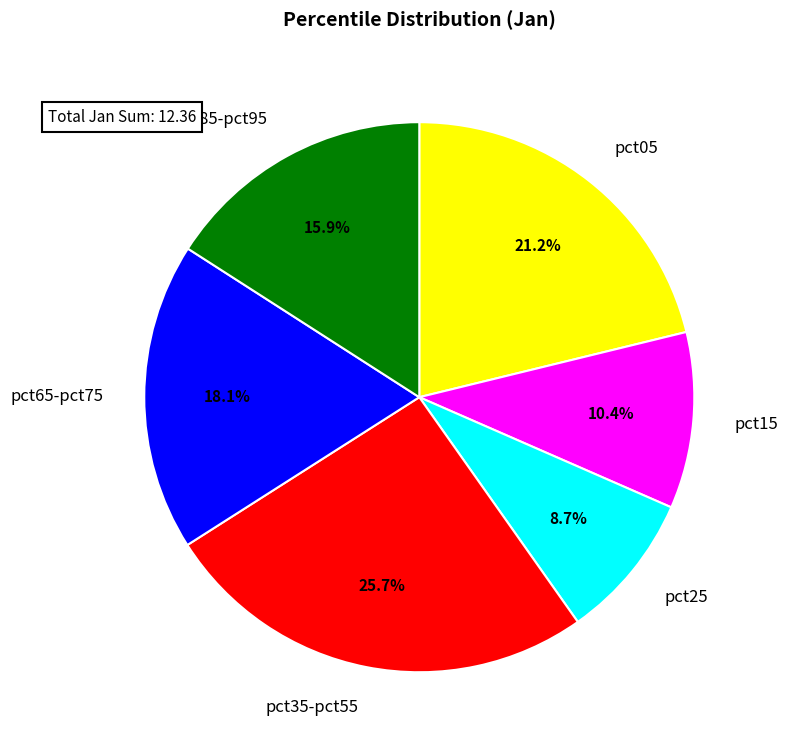

Is there any slice that represents more than half of the pie?

No